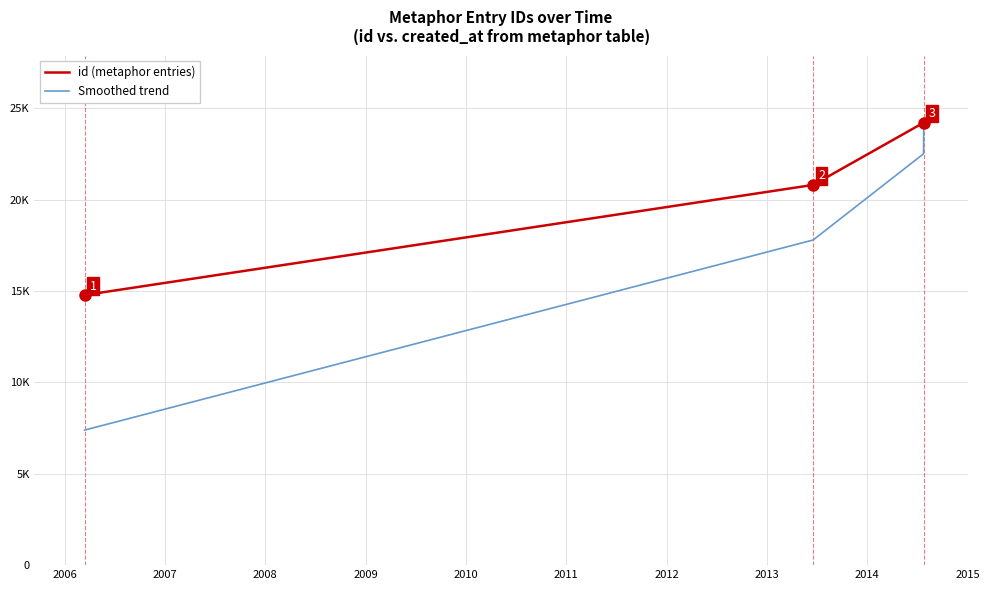

True or false: Smoothed trend has more than 0 interior local peaks.

False